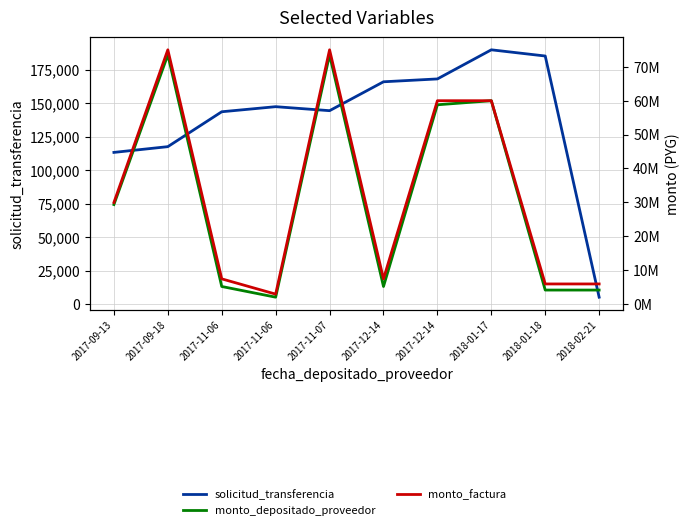

Reading left to right, list all the values displayed in this chart.

solicitud_transferencia: 2017-09-13=113238	2017-09-18=117525	2017-11-06=143532	2017-11-06=147316	2017-11-07=144337	2017-12-14=165867	2017-12-14=167996	2018-01-17=189695	2018-01-18=185075	2018-02-21=5341
monto_depositado_proveedor: 2017-09-13=29378807	2017-09-18=73447018	2017-11-06=5246216	2017-11-06=2098487	2017-11-07=73447018	2017-12-14=5246216	2017-12-14=58757615	2018-01-17=59956750	2018-01-18=4196973	2018-02-21=4196973
monto_factura: 2017-09-13=29978375	2017-09-18=74945937	2017-11-06=7494594	2017-11-06=2997838	2017-11-07=74945937	2017-12-14=7494594	2017-12-14=59956750	2018-01-17=59956750	2018-01-18=5995675	2018-02-21=5995675